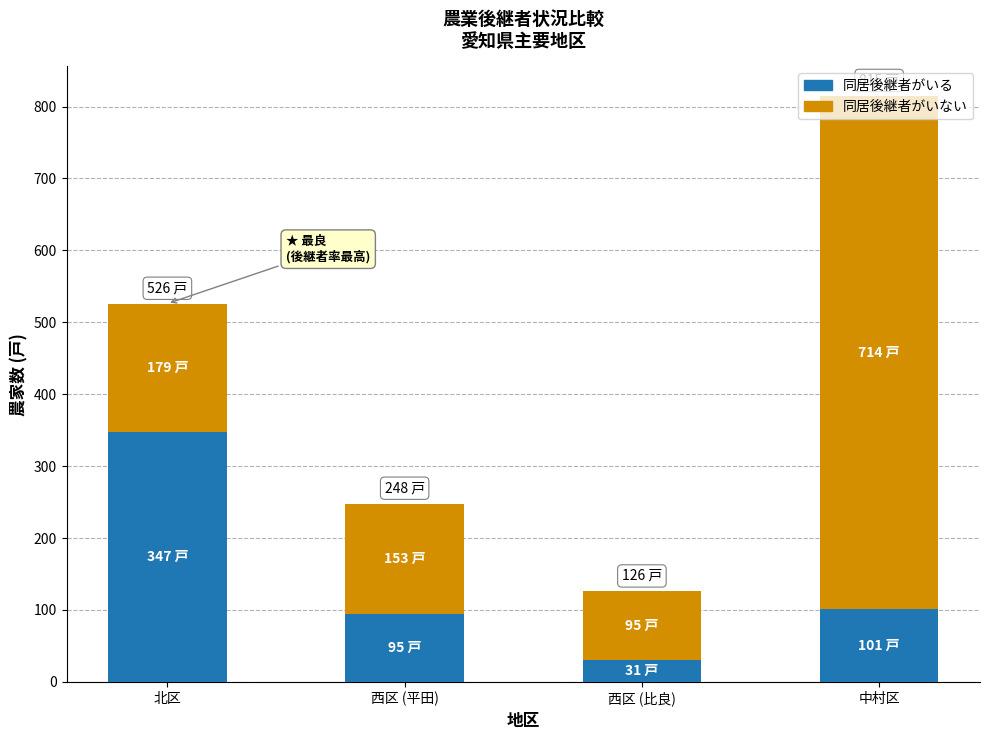

Is it true that 同居後継者がいる equals 157 at 中村区?

False